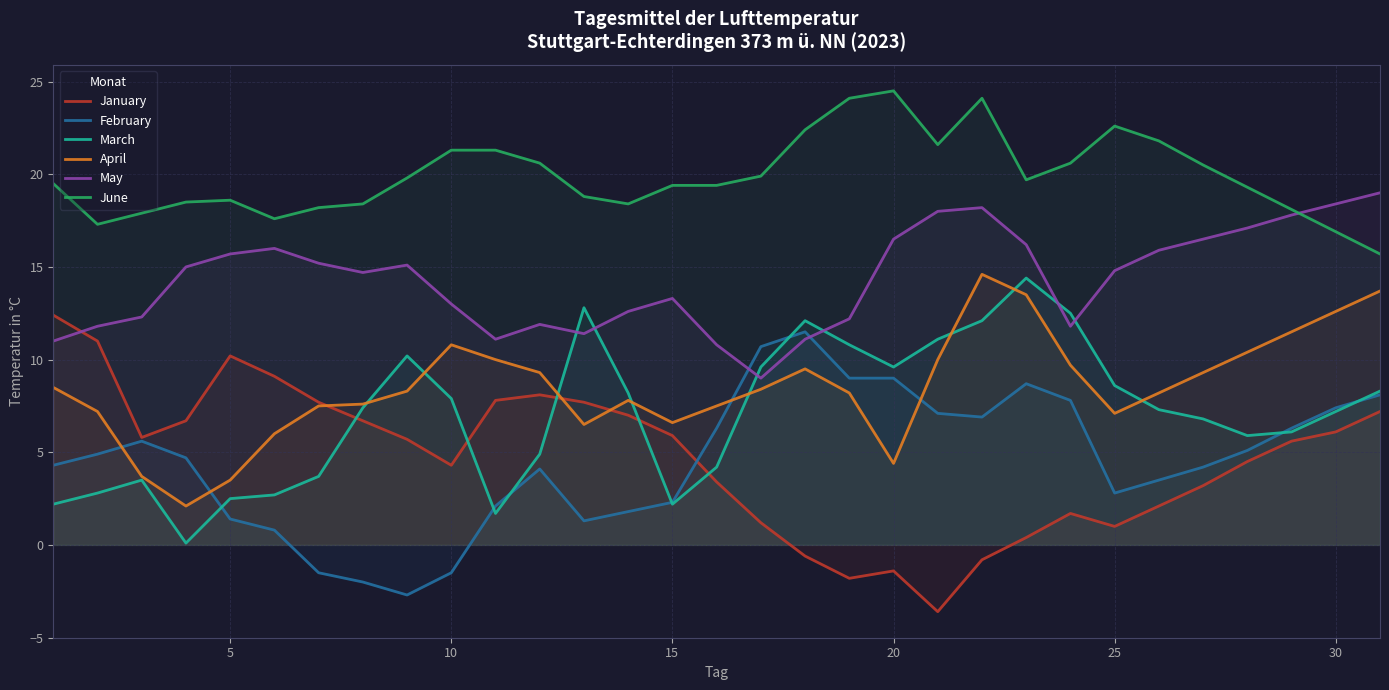

Which category has the highest value across all series?

20